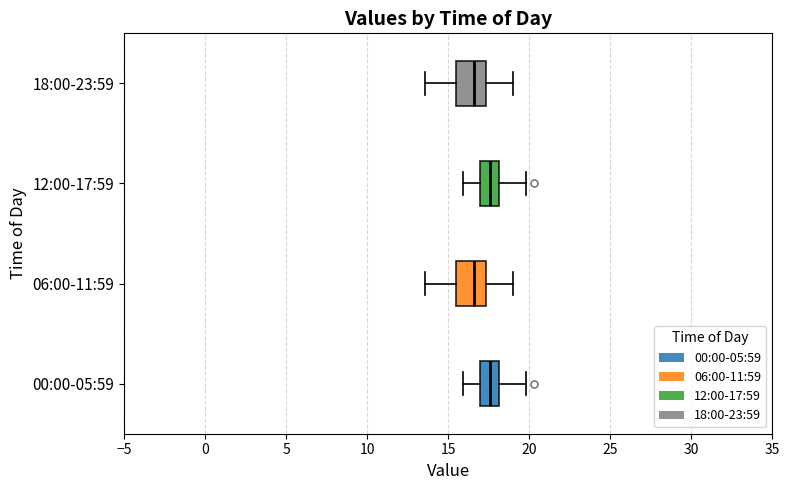

Reading bottom to top, read every box against the x-axis: the position of its median line, the range the box covers, and the ends of its whiskers. The values are not printed on the chart, so give them approximately, as read against the axis.

00:00-05:59: median 17.5, box 17.0 to 18.0, whiskers 16.0 to 20.0
06:00-11:59: median 16.5, box 15.5 to 17.5, whiskers 13.5 to 19.0
12:00-17:59: median 17.5, box 17.0 to 18.0, whiskers 16.0 to 20.0
18:00-23:59: median 16.5, box 15.5 to 17.5, whiskers 13.5 to 19.0